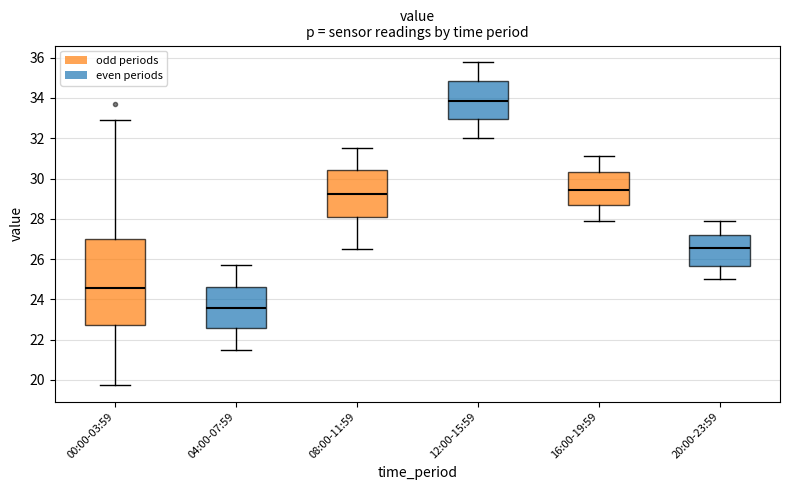

Reading left to right, read every box against the y-axis: the position of its median line, the range the box covers, and the ends of its whiskers. The values are not printed on the chart, so give them approximately, as read against the axis.

00:00-03:59: median 24.6, box 22.8 to 27.0, whiskers 19.8 to 33.0
04:00-07:59: median 23.6, box 22.6 to 24.6, whiskers 21.6 to 25.8
08:00-11:59: median 29.2, box 28.0 to 30.4, whiskers 26.6 to 31.6
12:00-15:59: median 33.8, box 33.0 to 34.8, whiskers 32.0 to 35.8
16:00-19:59: median 29.4, box 28.8 to 30.4, whiskers 28.0 to 31.2
20:00-23:59: median 26.6, box 25.6 to 27.2, whiskers 25.0 to 28.0